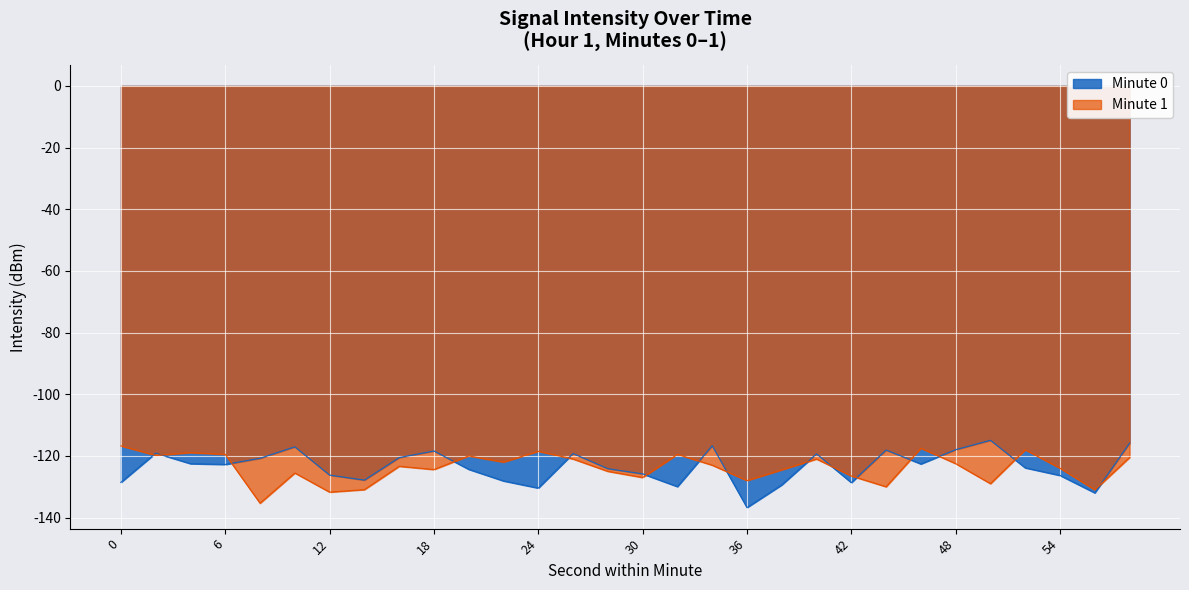

Where is the first local maximum?

2